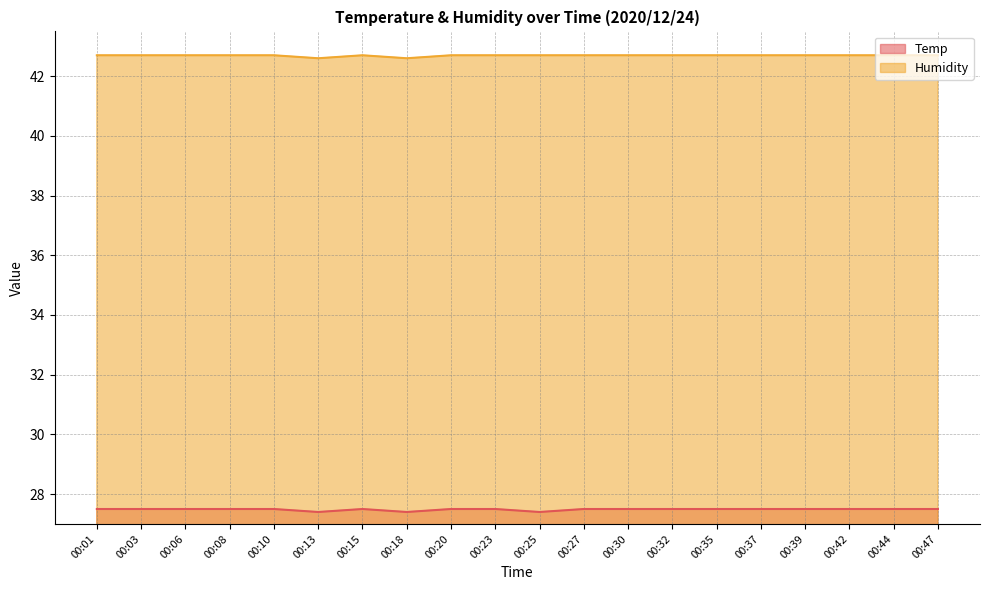

What are all the series names shown in the legend?

Temp, Humidity